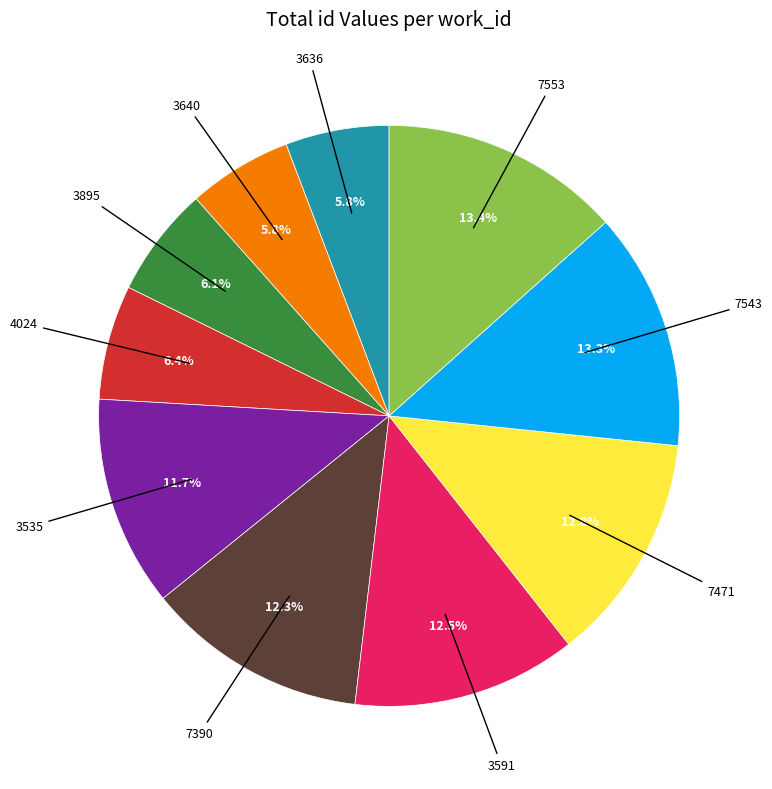

Does any single category account for the majority?

No